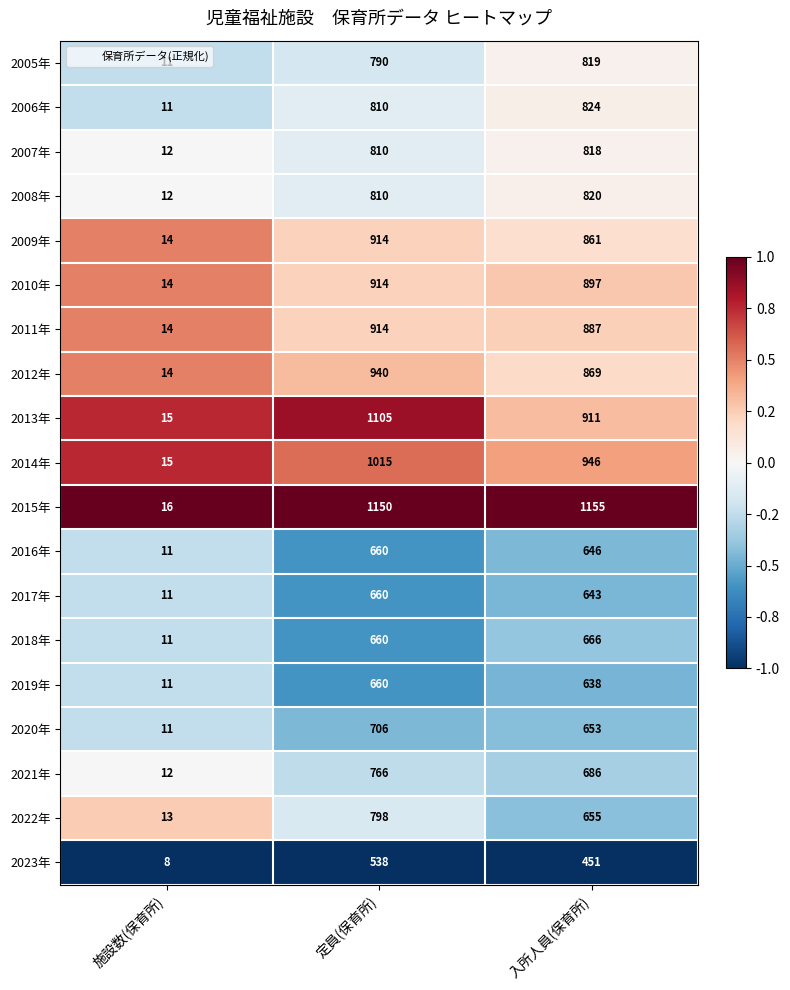

Where is 2014年 nearest to the value 515?

入所人員(保育所)